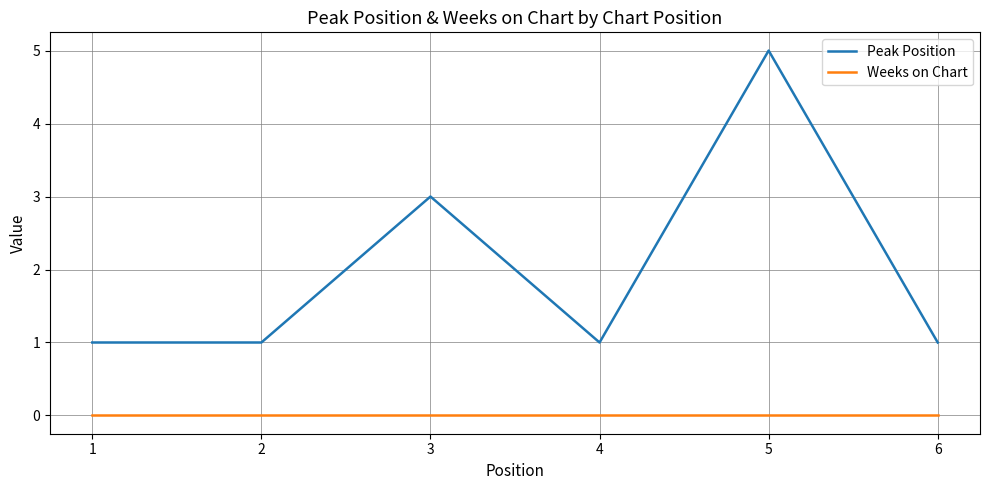

Rank the series at 3 from highest to lowest value.

Peak Position, Weeks on Chart